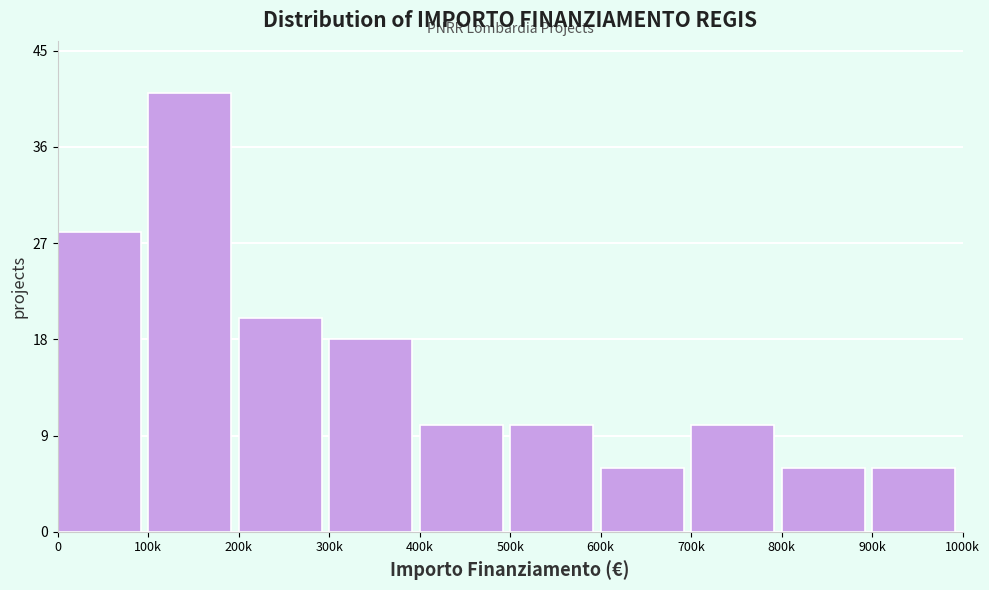

Reading right to left, transcribe all the data shown in this chart.

6	6	10	6	10	10	18	20	41	28